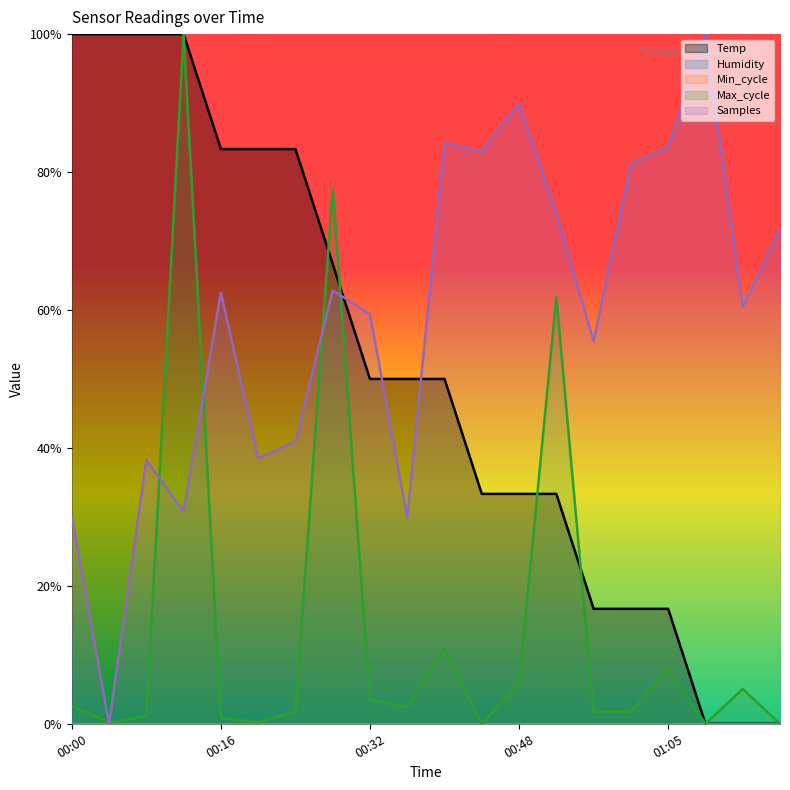

How many values in Samples are above zero?

19